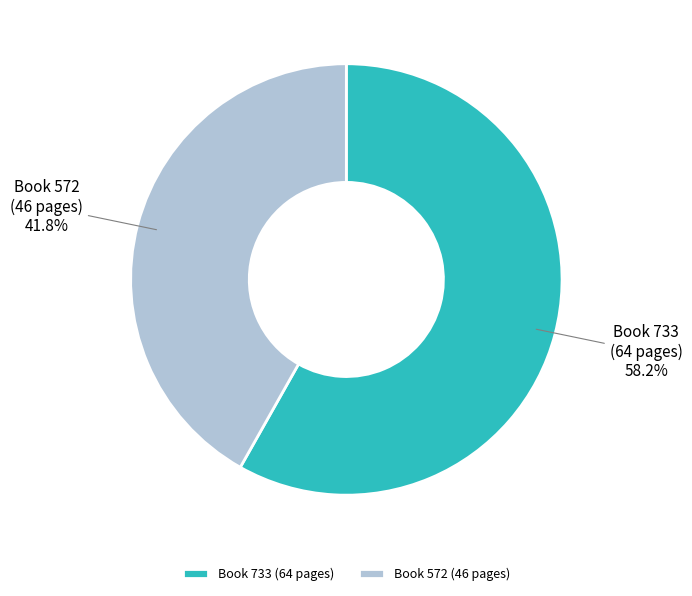

How many slices are in this pie chart?

2